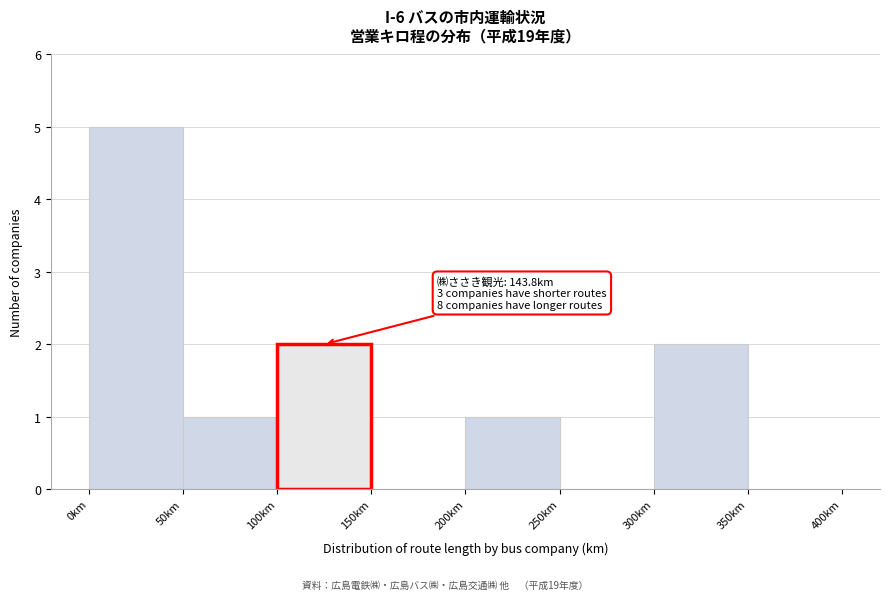

Over which range of the x-axis is the bar tallest?

0 to 50